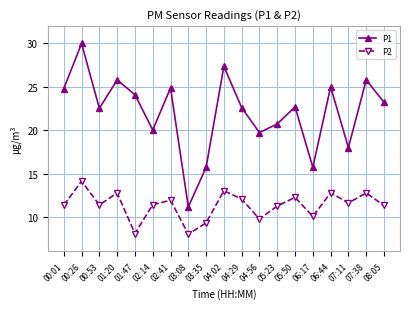

At which label does P2 reach its peak?

00:26